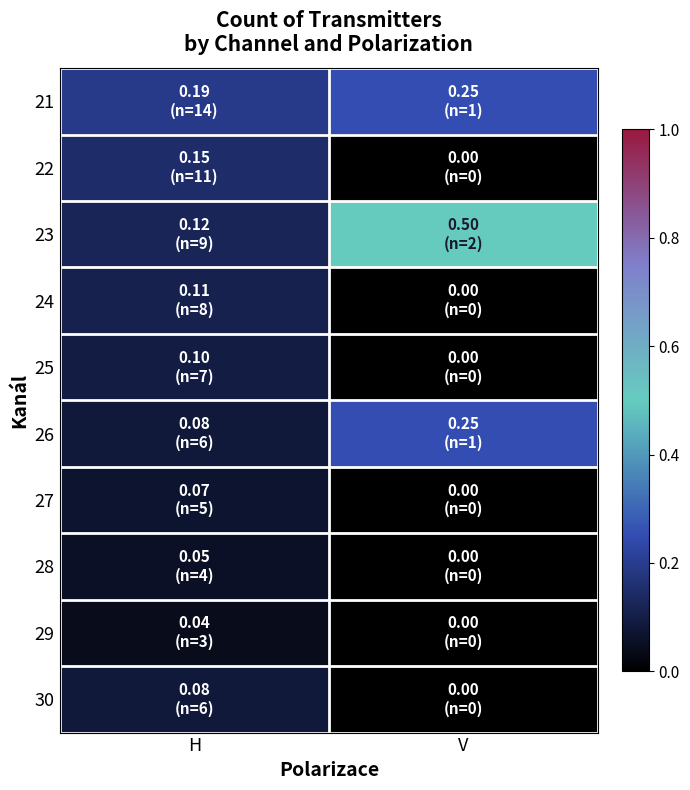

Reading left to right, extract all data points from this chart.

21: H=0.2	V=0.2
22: H=0.2	V=0.0
23: H=0.1	V=0.5
24: H=0.1	V=0.0
25: H=0.1	V=0.0
26: H=0.1	V=0.2
27: H=0.1	V=0.0
28: H=0.1	V=0.0
29: H=0.0	V=0.0
30: H=0.1	V=0.0